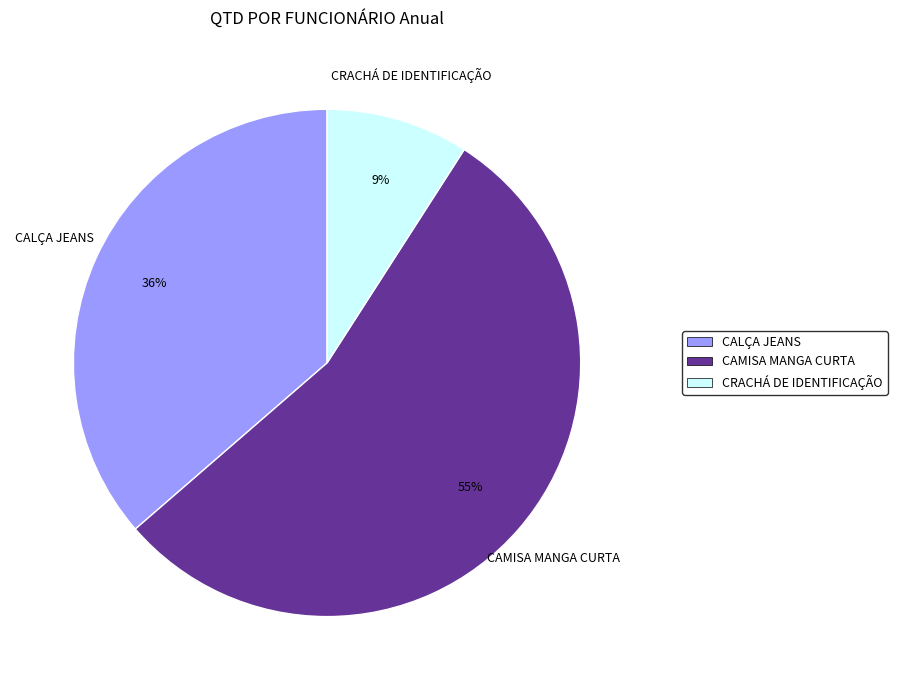

To the nearest percent, what is the combined percentage of CRACHÁ DE IDENTIFICAÇÃO and CAMISA MANGA CURTA?

64%